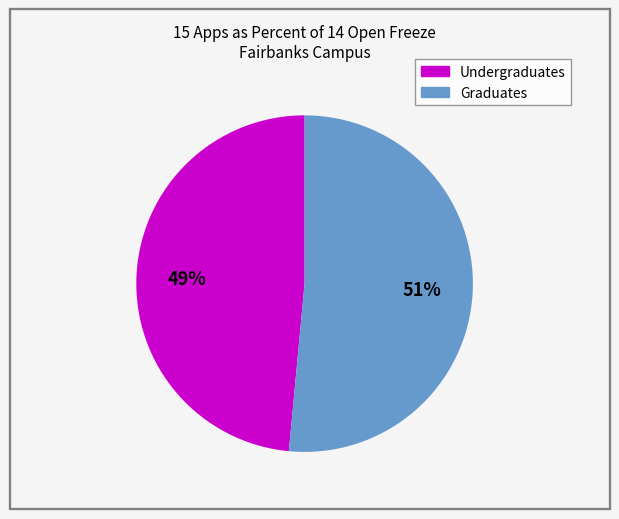

To the nearest percent, what is the average slice percentage?

50%